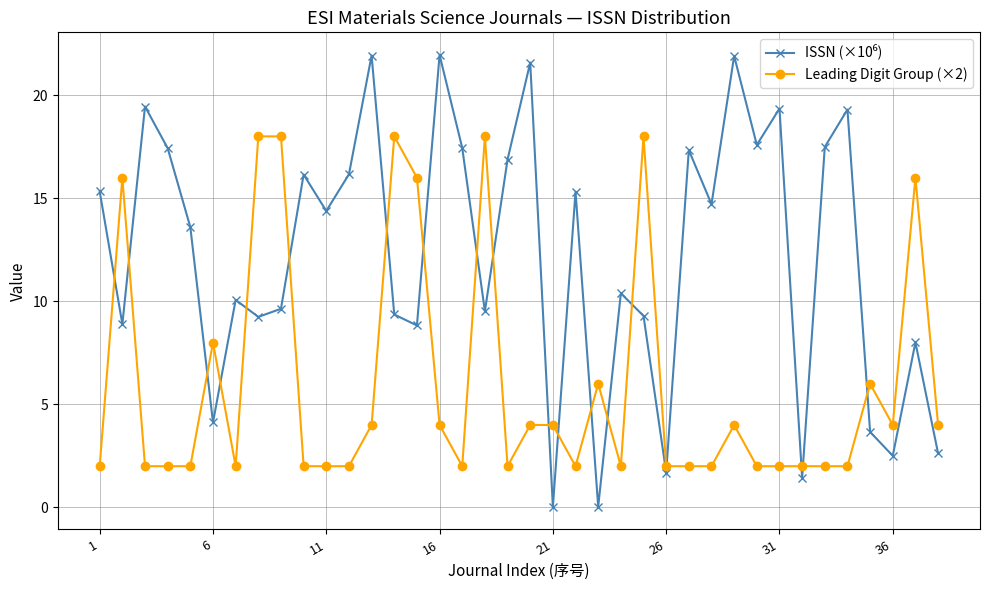

What is the greatest value displayed?

22.0